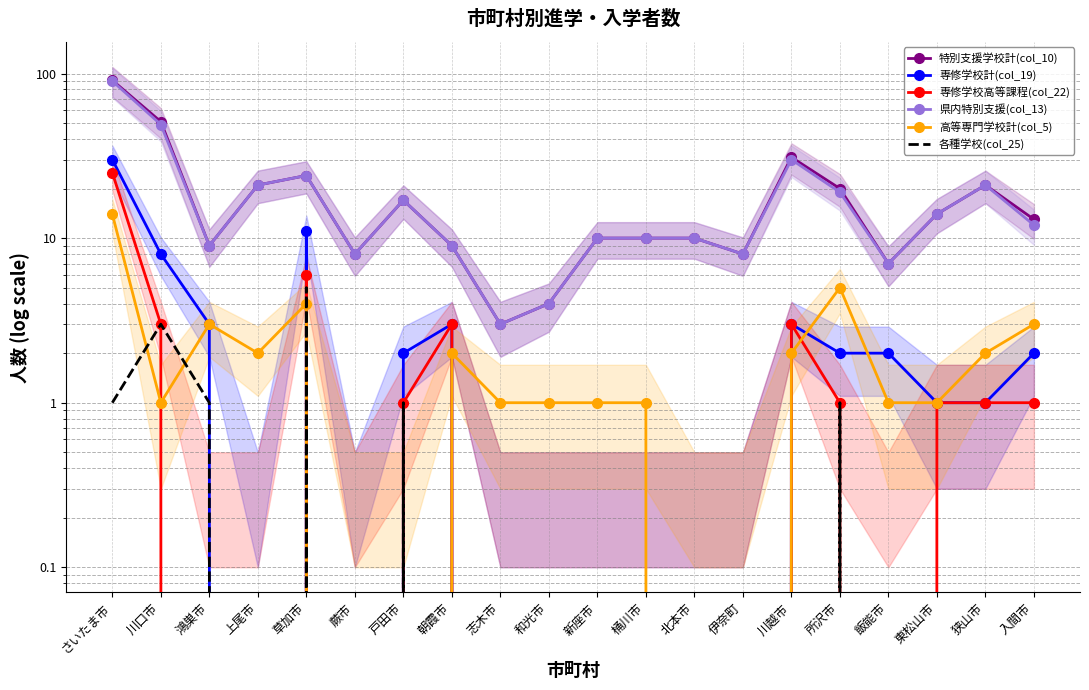

Which category has the lowest value in the 特別支援学校計(col_10) series?

志木市